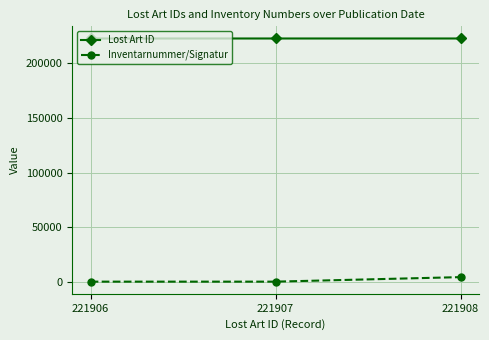

What is the average value of the Inventarnummer/Signatur series?

2106